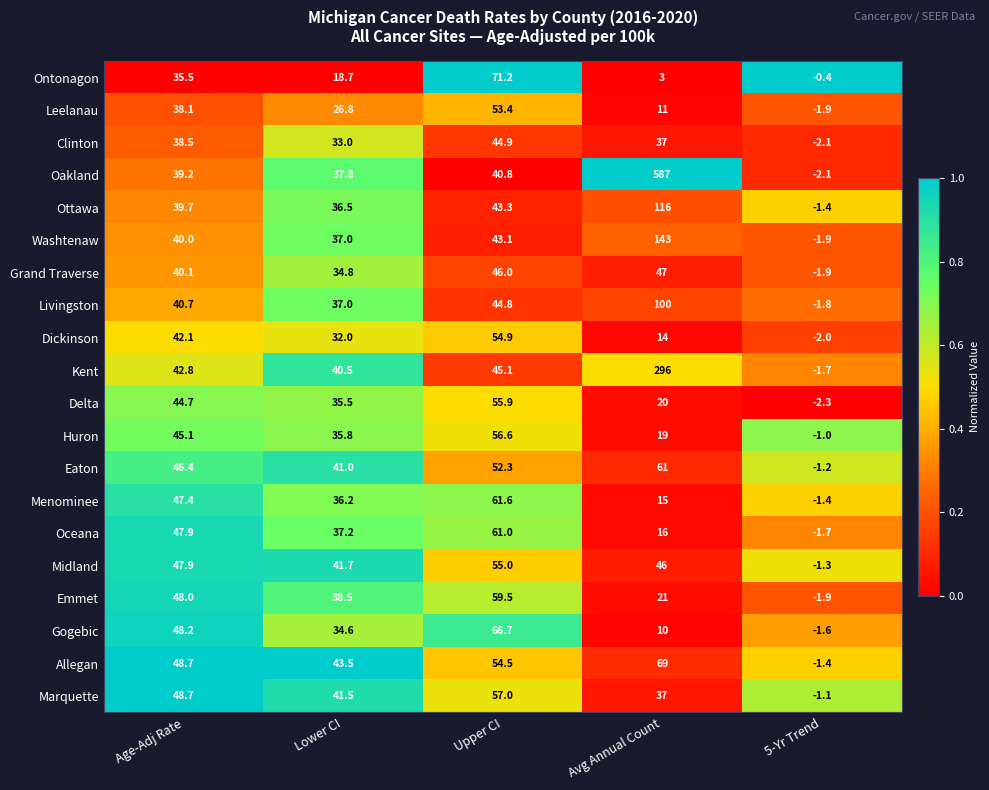

At which category is the sum across all series the highest?

Avg Annual Count